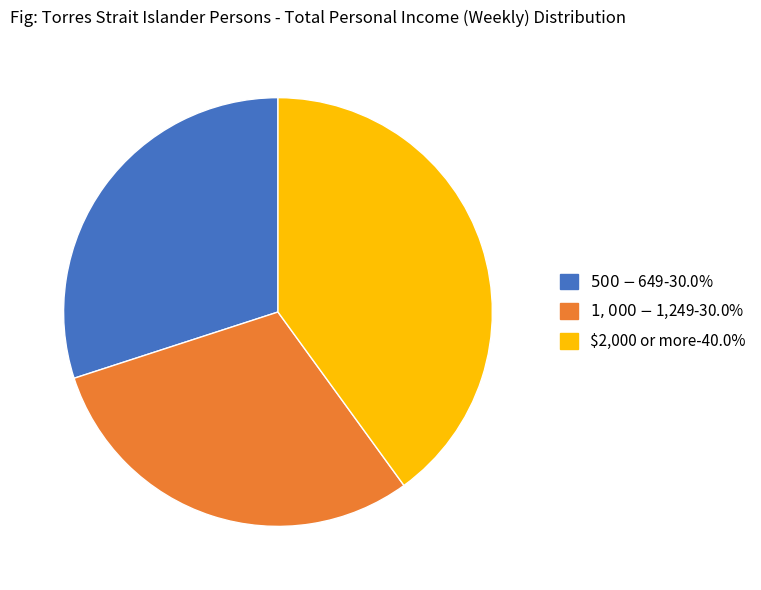

What is the largest slice in the pie chart?

$2,000 or more